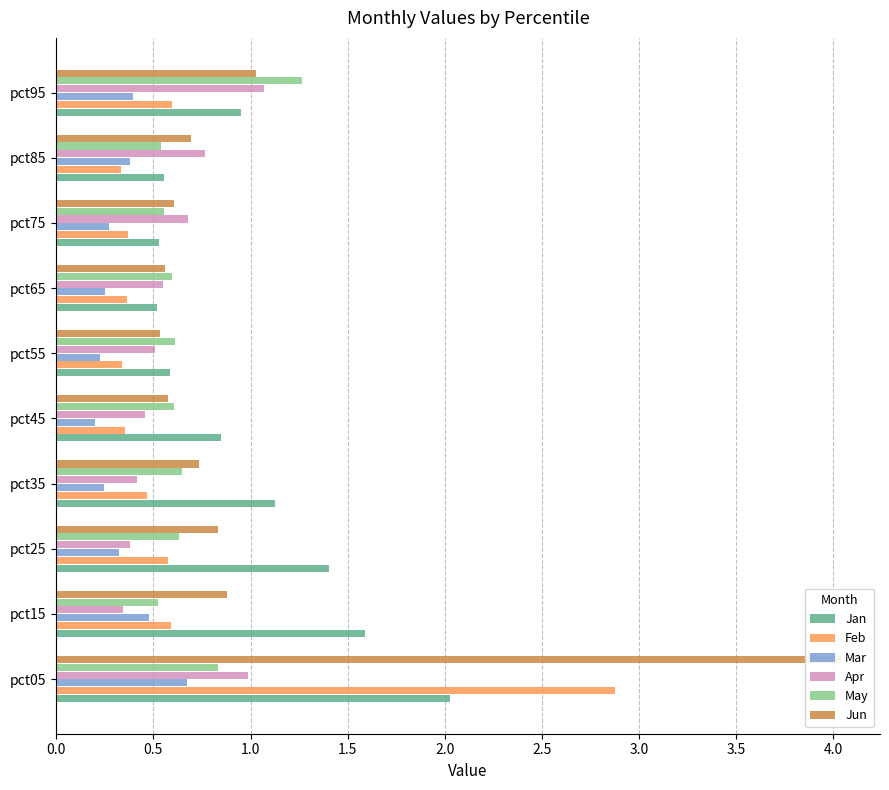

The value of Apr at pct25 is 0.6. True or false?

False